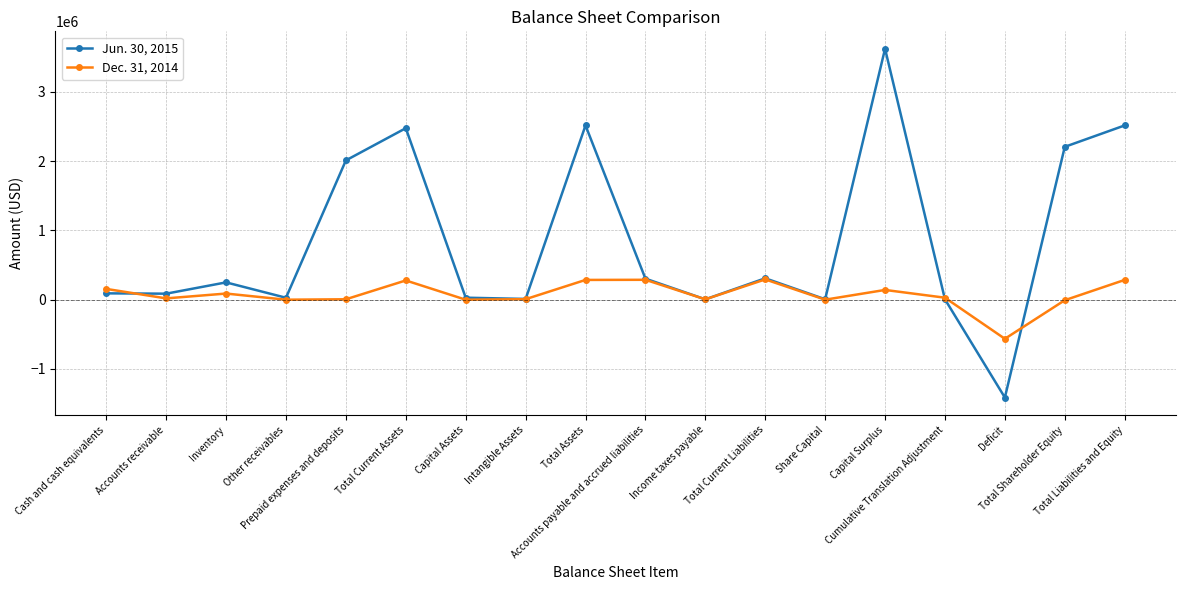

True or false: Dec. 31, 2014 has more than 1 interior local peaks.

True